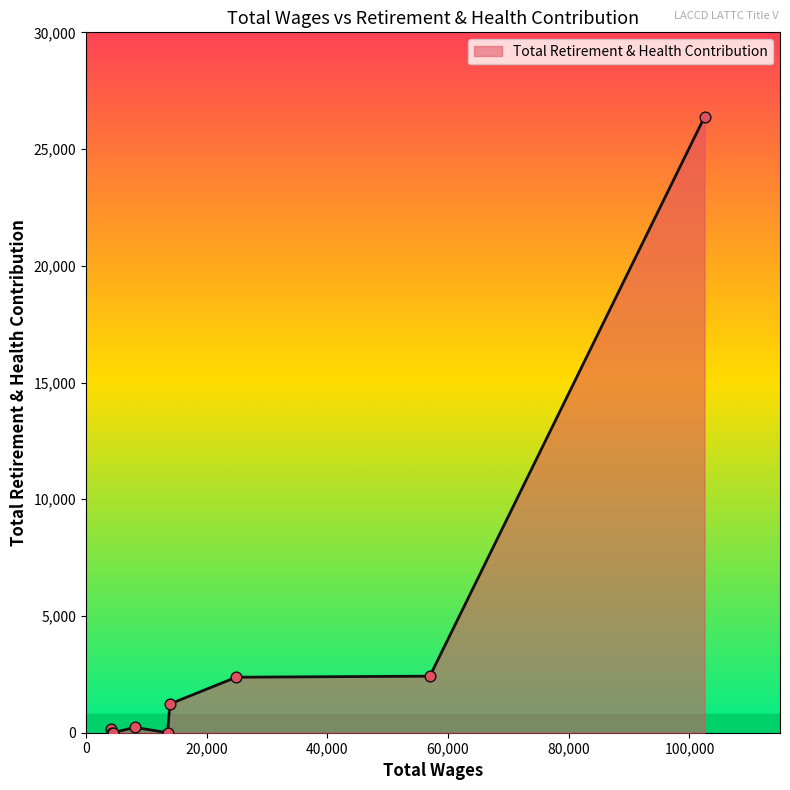

What is the difference between the maximum and minimum values?

26375